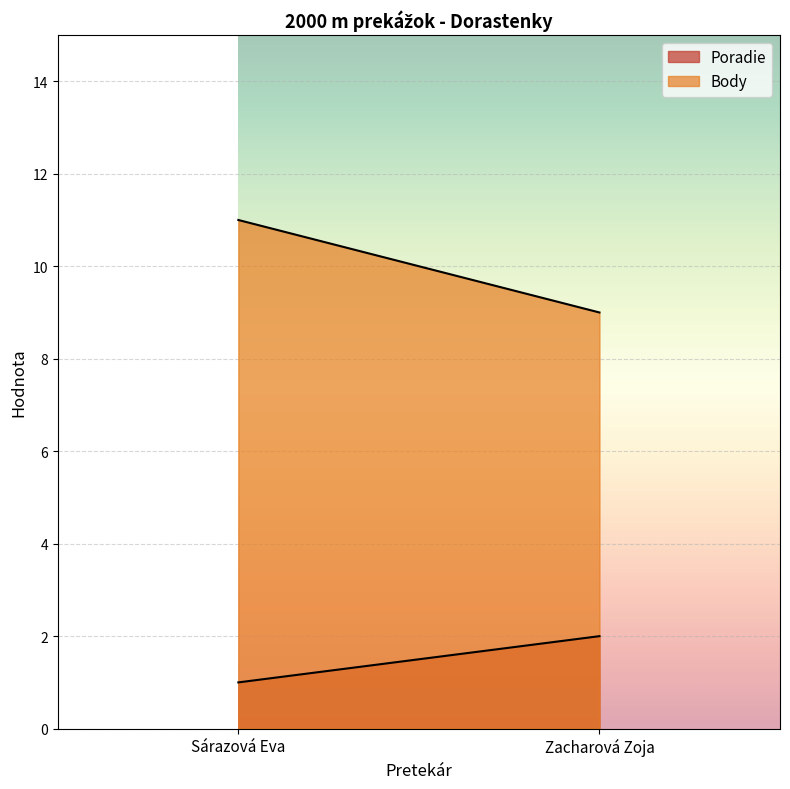

How many categories are shown in the chart?

2